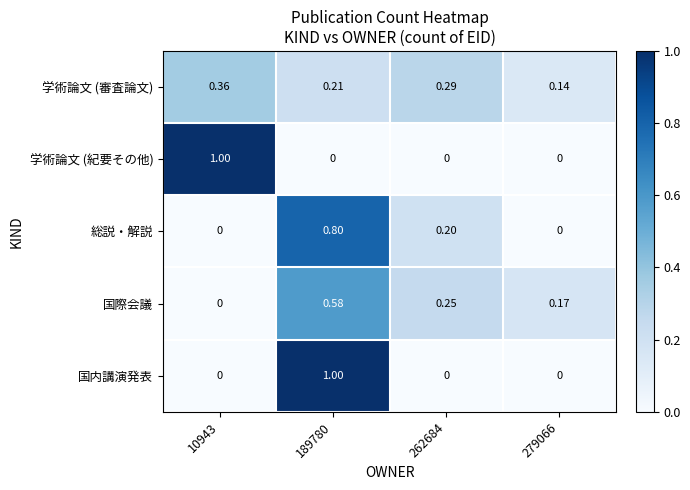

Is the value of 学術論文 (紀要その他) at 279066 greater than the value of 国際会議 at 279066?

No